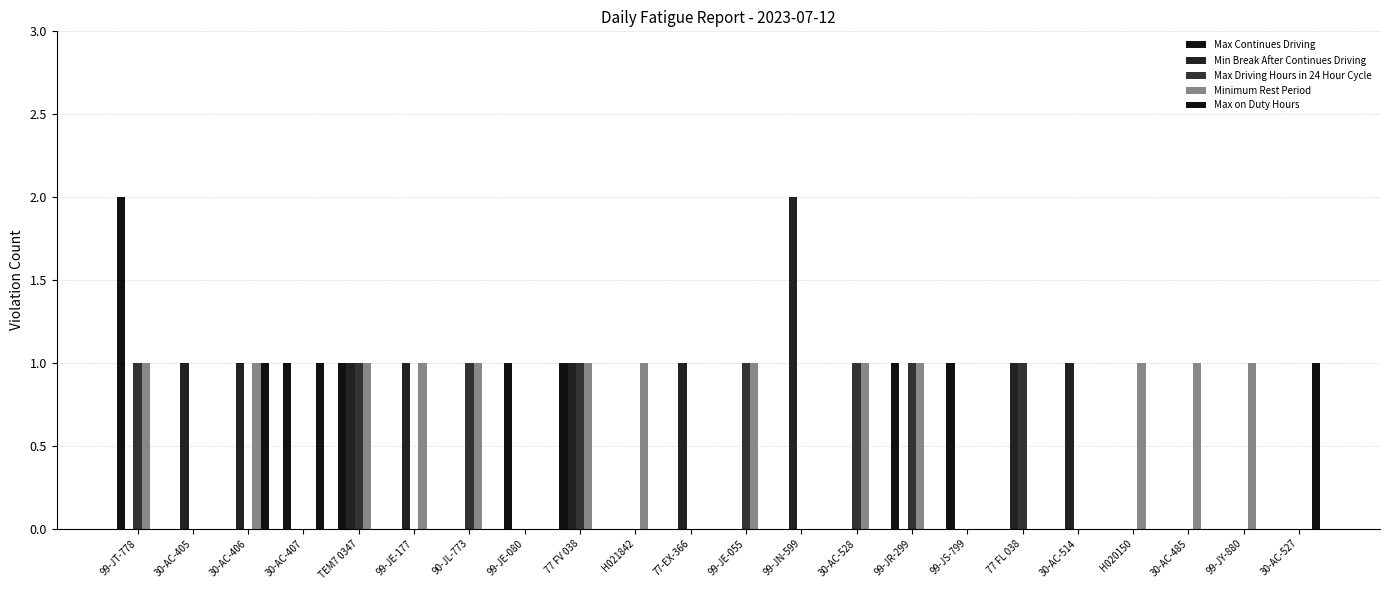

Reading right to left, what are all the values shown in this chart?

Max Continues Driving: 0	0	0	0	0	0	1	1	0	0	0	0	0	1	1	0	0	1	1	0	0	2
Min Break After Continues Driving: 0	0	0	0	1	1	0	0	0	2	0	1	0	1	0	0	1	1	0	1	1	0
Max Driving Hours in 24 Hour Cycle: 0	0	0	0	0	1	0	1	1	0	1	0	0	1	0	1	0	1	0	0	0	1
Minimum Rest Period: 0	1	1	1	0	0	0	1	1	0	1	0	1	1	0	1	1	1	0	1	0	1
Max on Duty Hours: 1	0	0	0	0	0	0	0	0	0	0	0	0	0	0	0	0	0	1	1	0	0